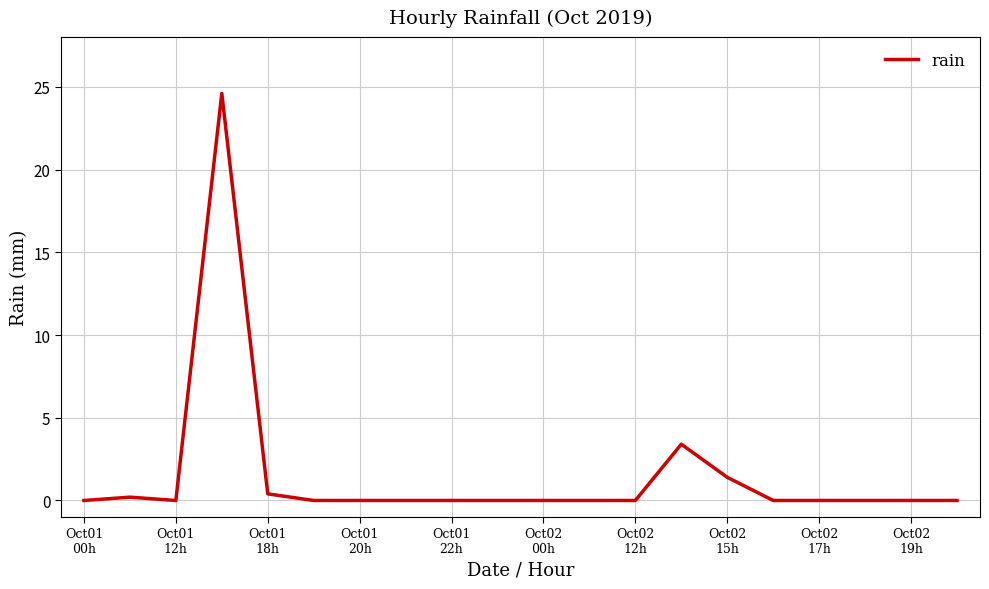

What is the difference between the maximum and minimum values?

24.6